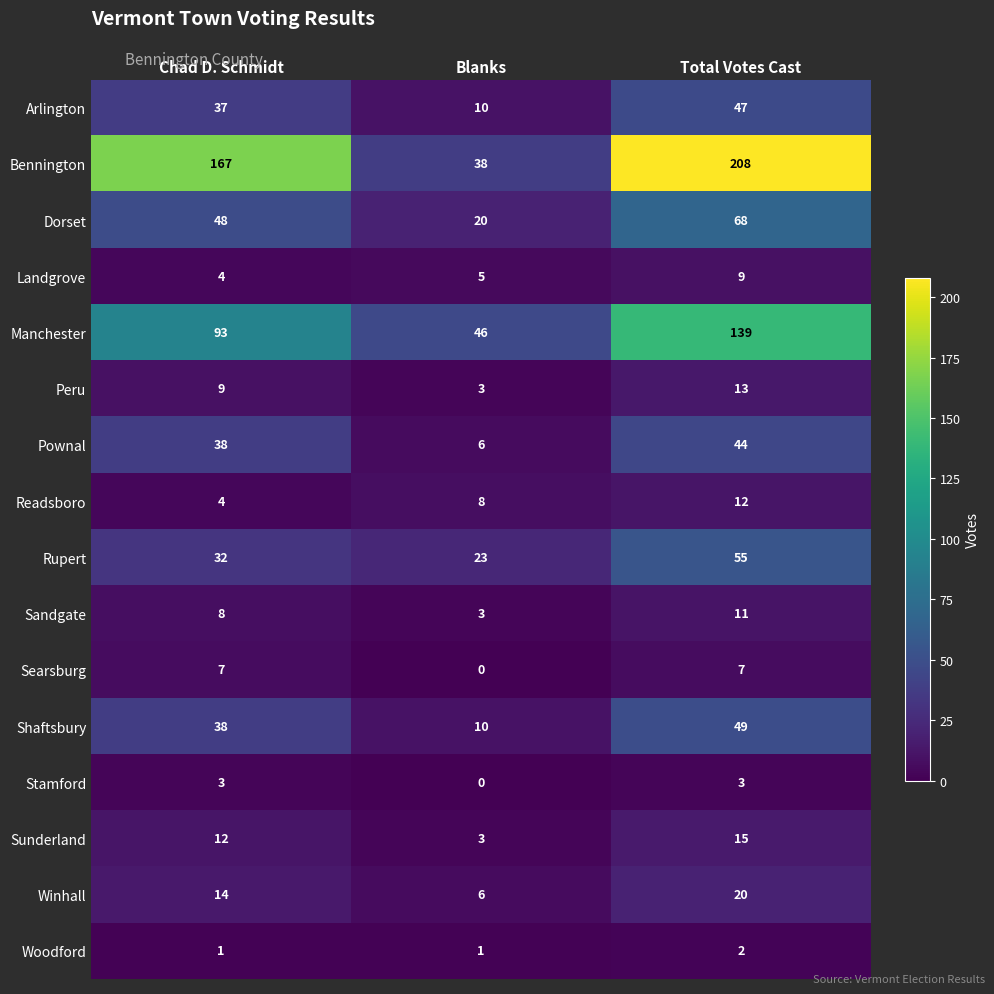

What is the difference between the highest and lowest values at Chad D. Schmidt?

166